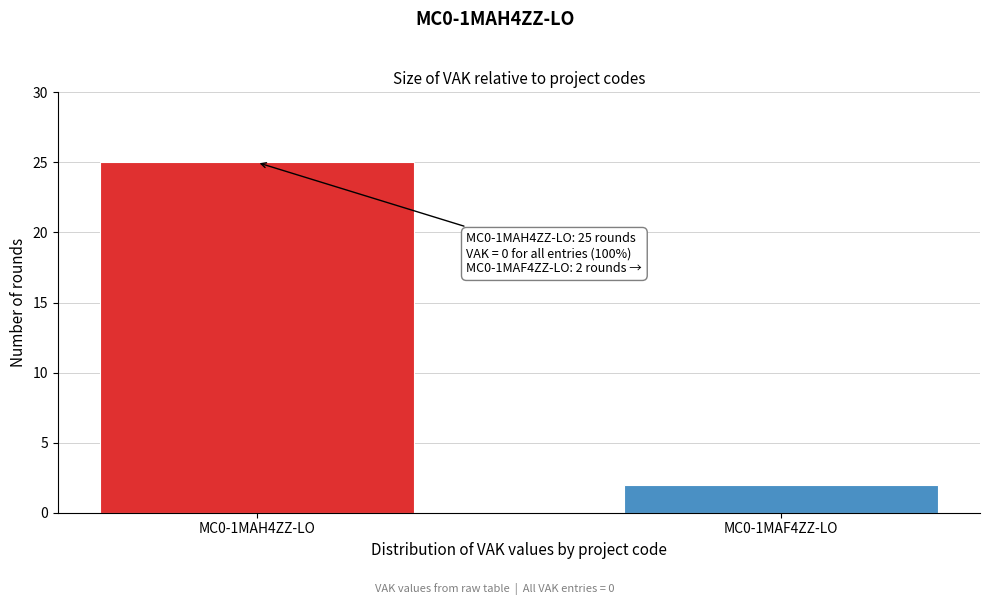

Reading left to right, what are all the values shown in this chart?

MC0-1MAH4ZZ-LO=25	MC0-1MAF4ZZ-LO=2